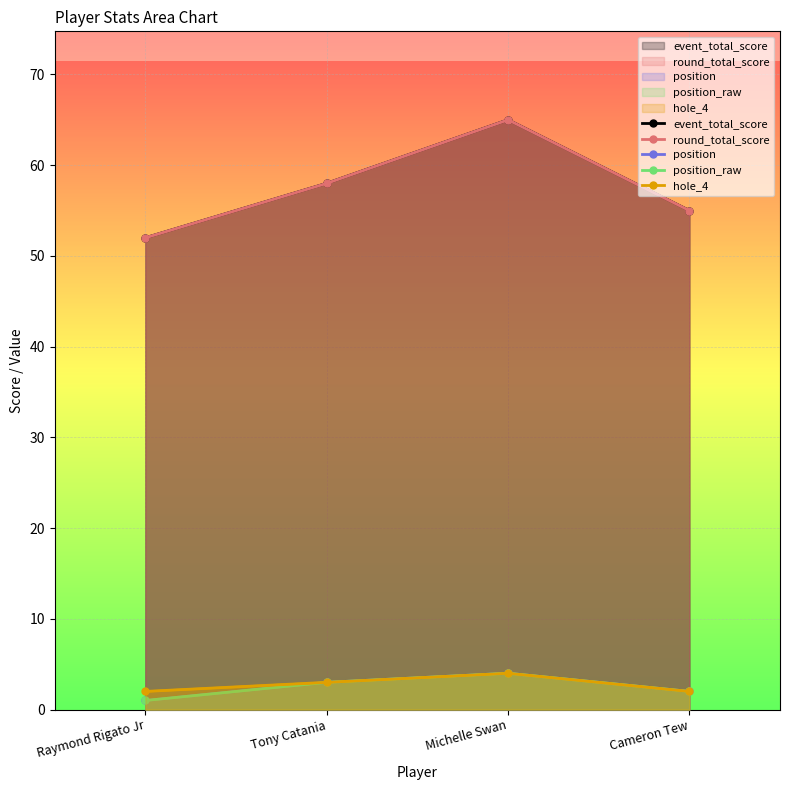

True or false: hole_4 and round_total_score cross at least once.

False